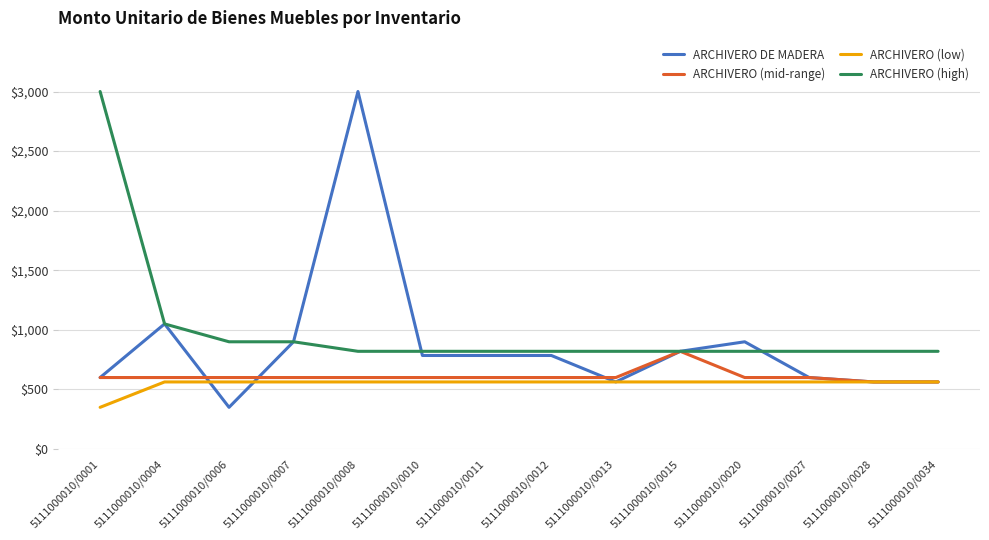

Where is ARCHIVERO (high) nearest to the value 1910?

5111000010/0004